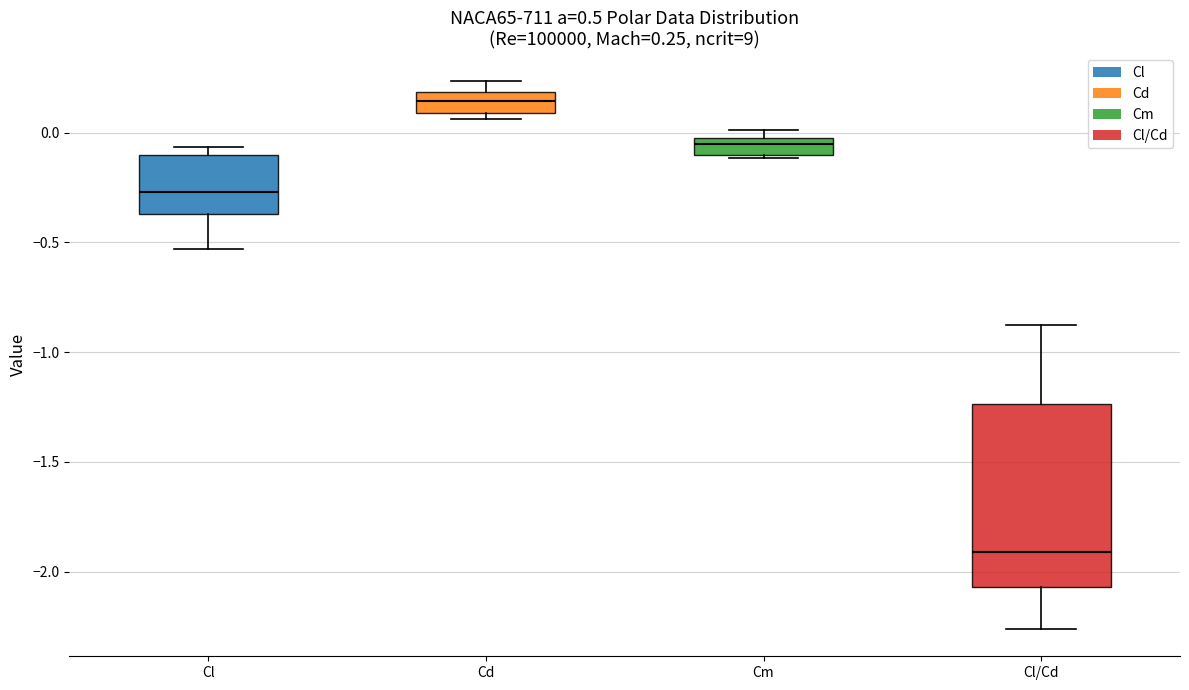

Which box's median line is the highest?

Cd